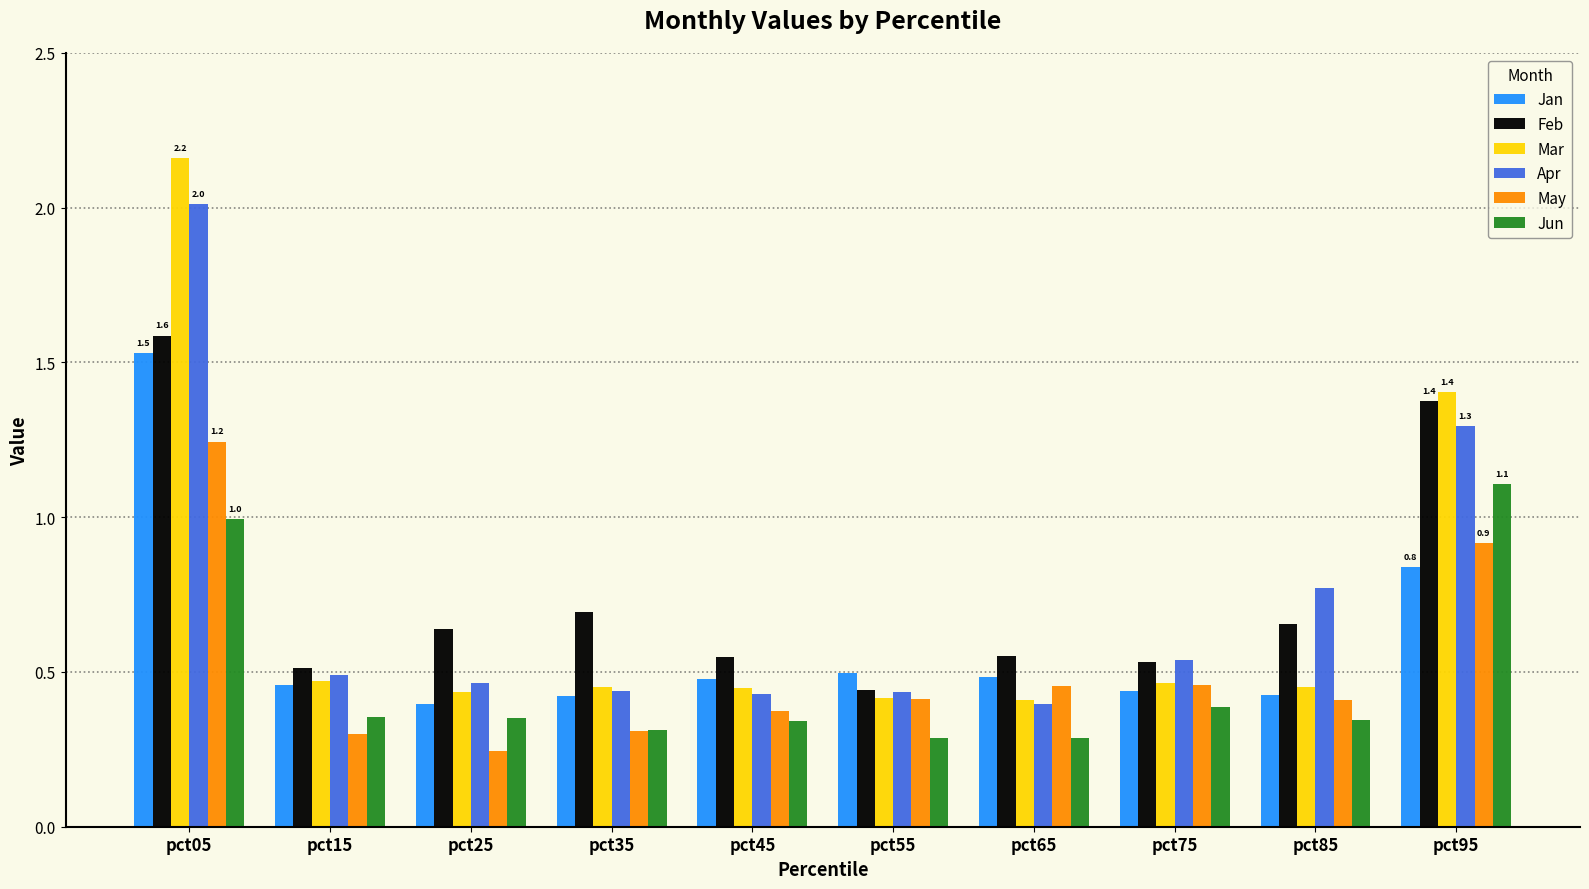

Which series changed the most between pct15 and pct55?

May